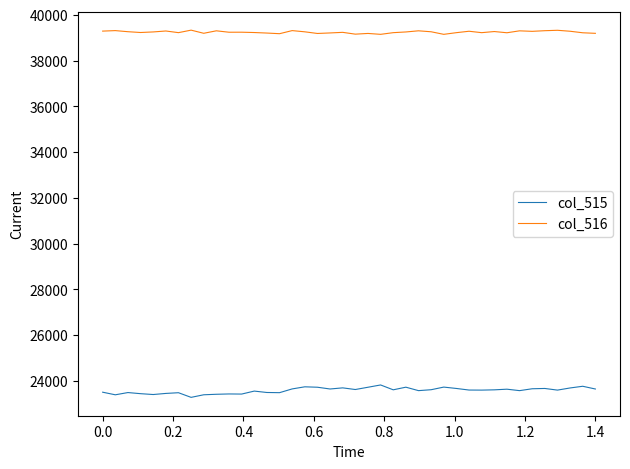

Which series has the largest total across all categories?

col_516